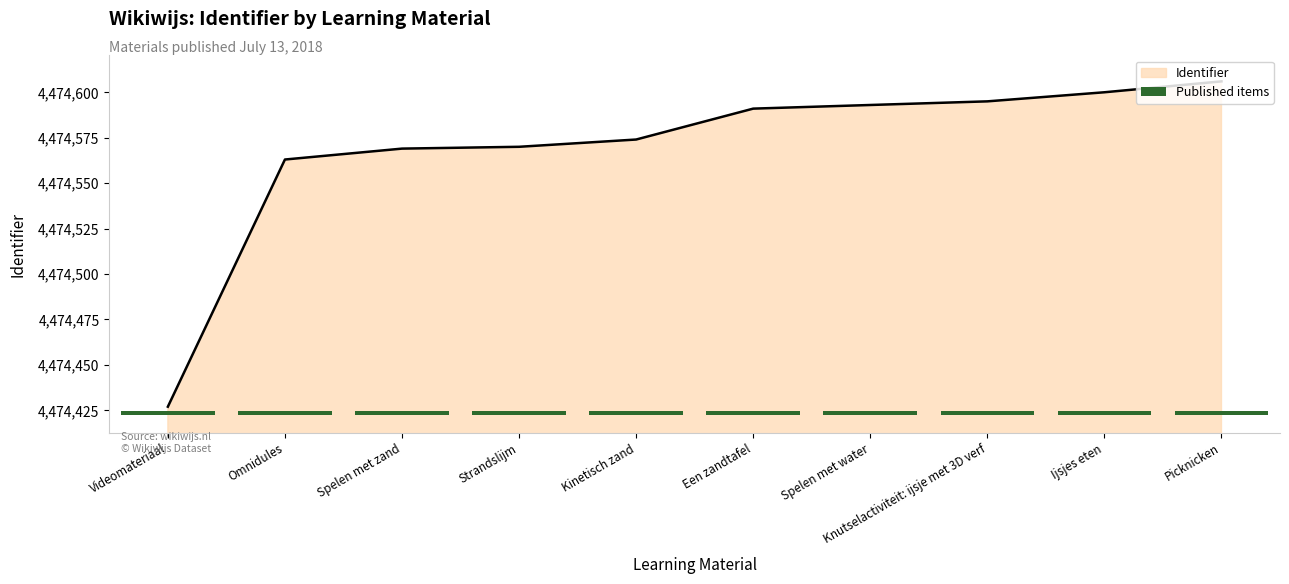

At which category does the chart reach its minimum across all series?

Videomateriaal